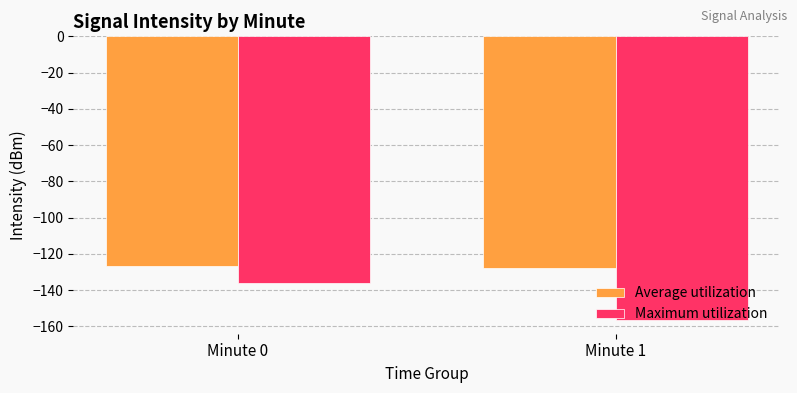

What is the maximum value for Average utilization?

-126.9